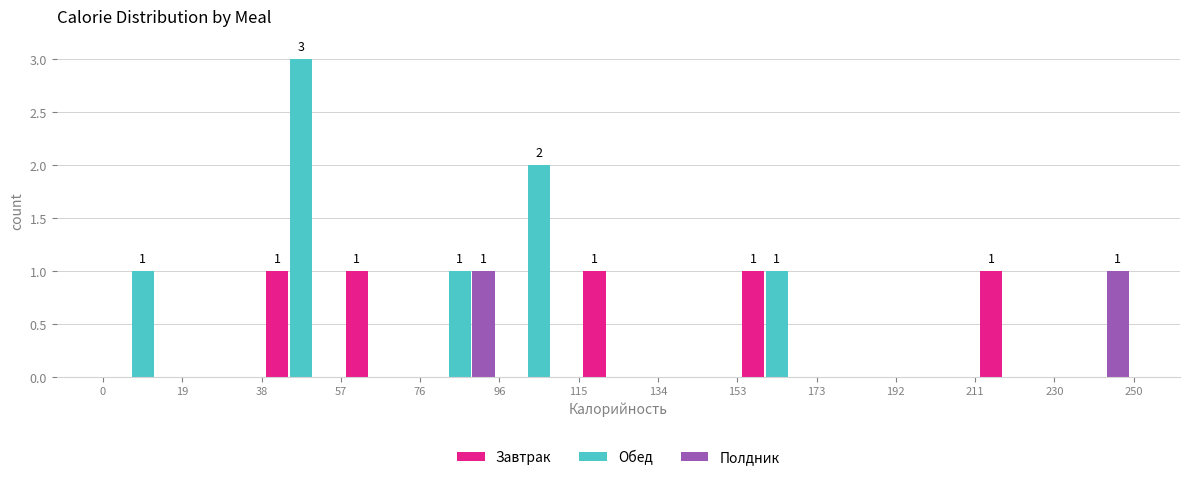

In the Обед series, which range on the x-axis has the tallest bar?

38 to 57